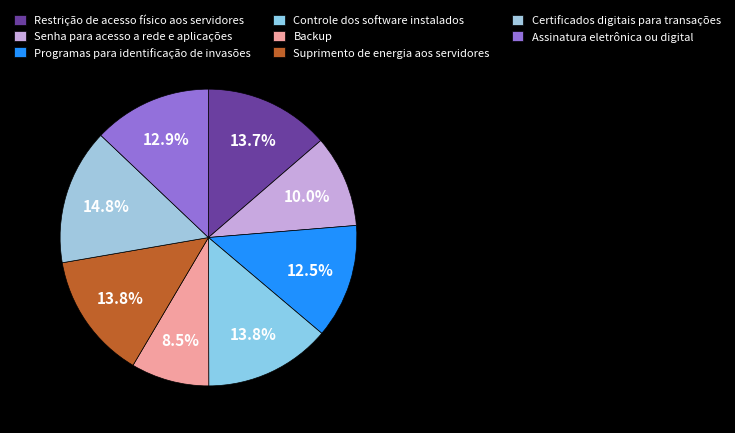

What is the smallest slice in the pie chart?

Backup